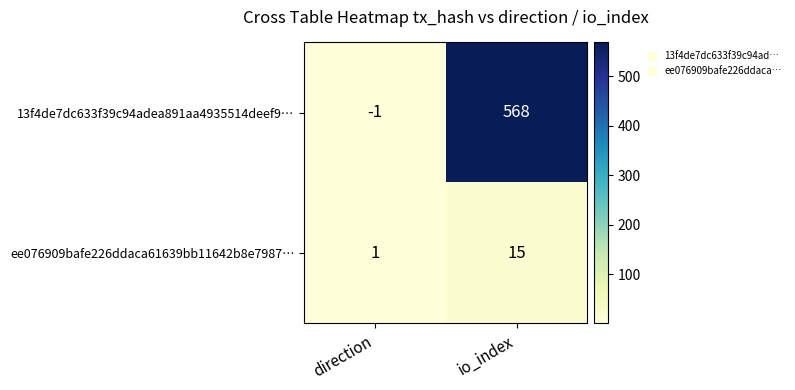

Reading left to right, what are all the values shown in this chart?

13f4de7dc633f39c94adea891aa4935514deef9…: direction=-1	io_index=568
ee076909bafe226ddaca61639bb11642b8e7987…: direction=1	io_index=15